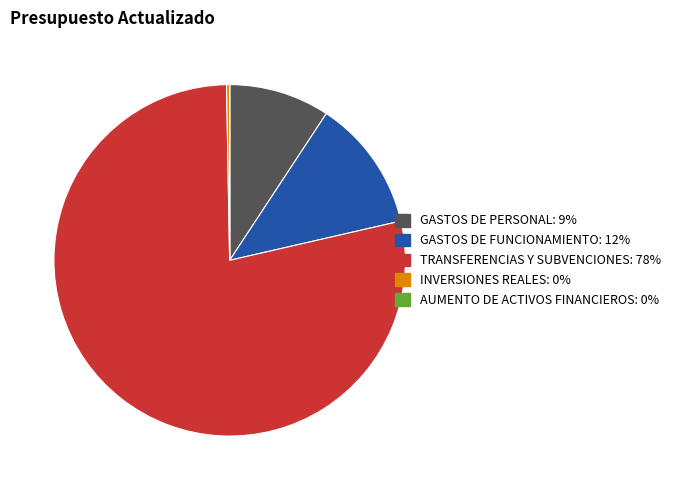

Which slice represents more than half of the pie?

TRANSFERENCIAS Y SUBVENCIONES